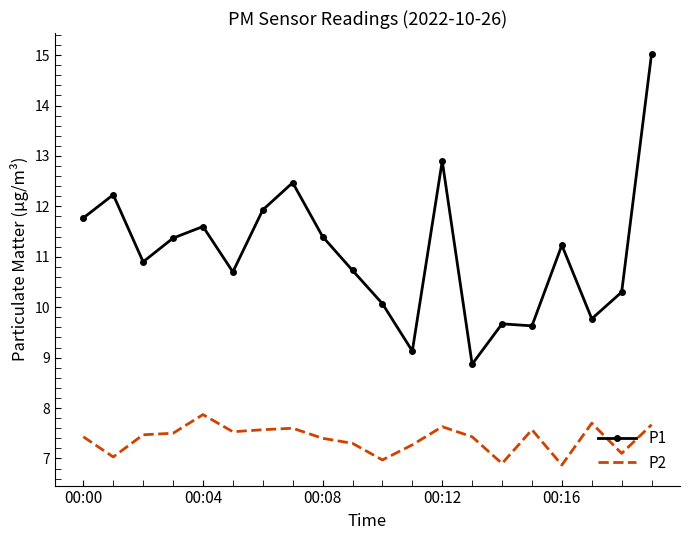

What is the difference between the maximum and minimum values in the P1 series?

6.2